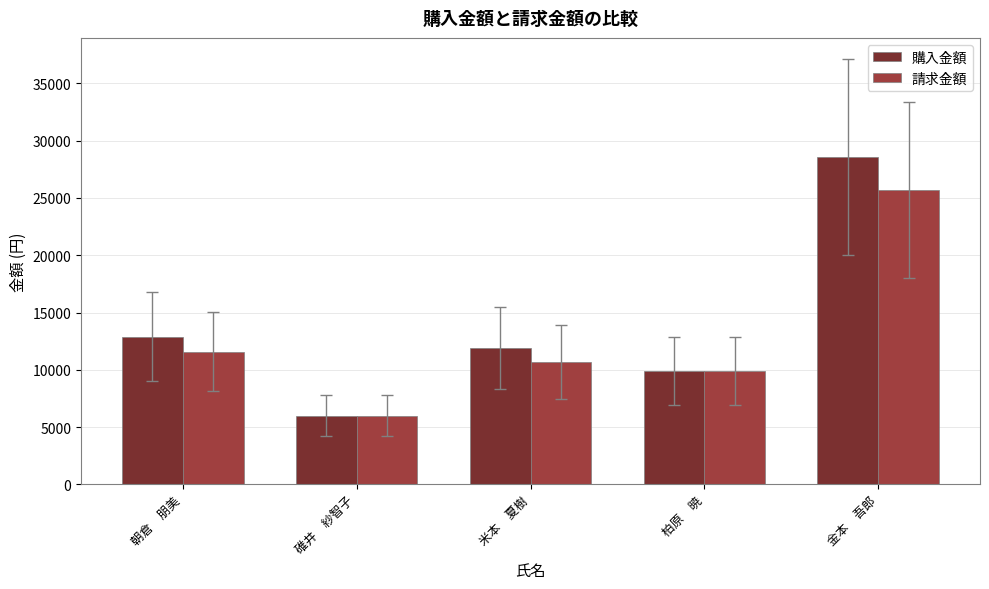

Are the bars grouped side by side (vs. stacked)?

Yes